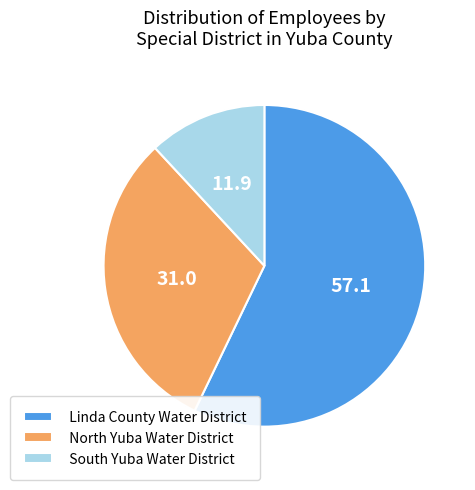

Is there a majority slice in this chart?

Yes